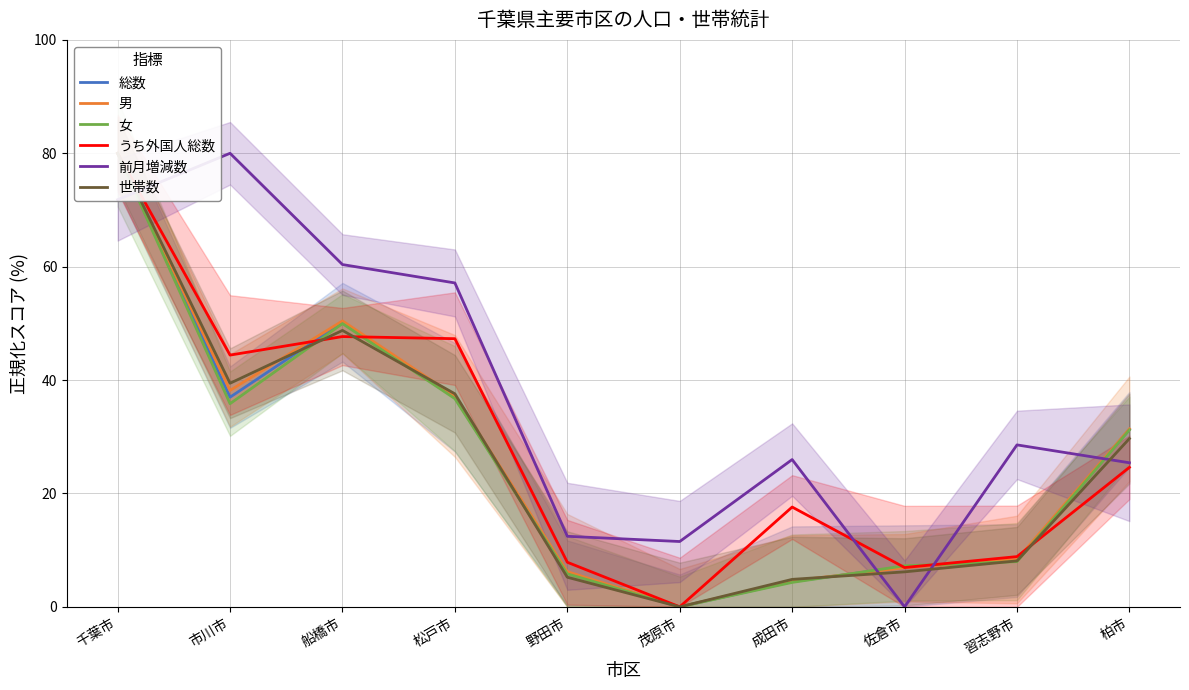

Which series has the widest spread of values?

総数